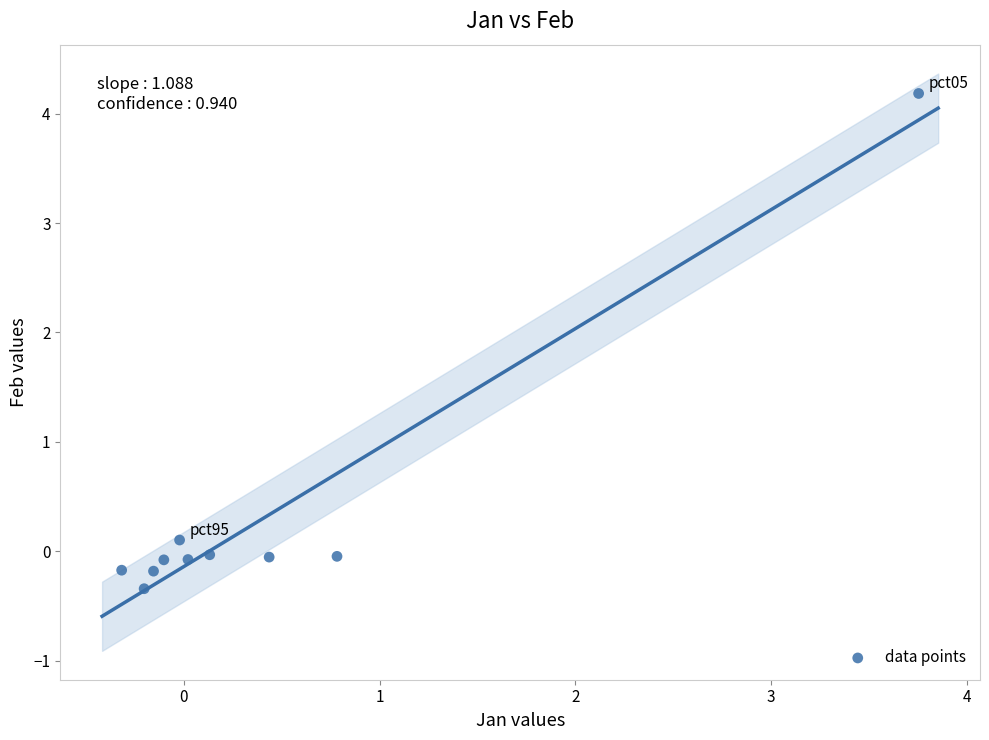

What is the range of X values (max minus min)?

4.1